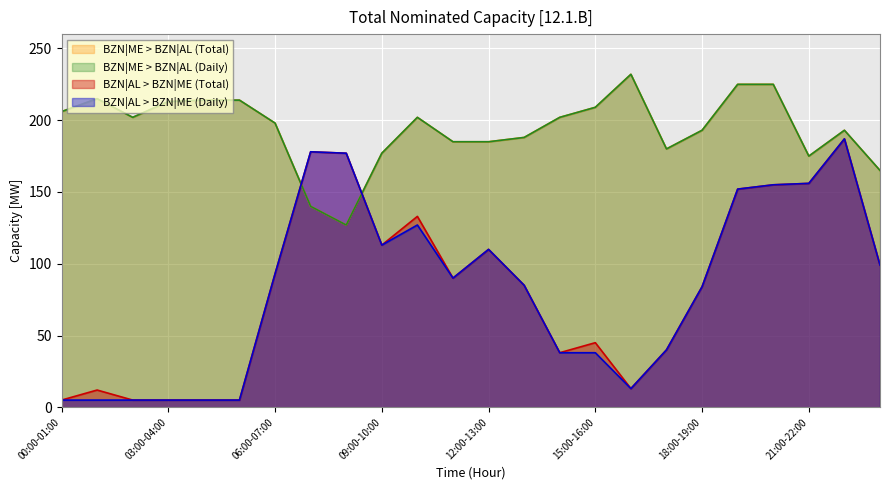

Is the value of BZN|ME > BZN|AL (Total) at 10:00-11:00 greater than the value of BZN|AL > BZN|ME (Daily) at 15:00-16:00?

Yes